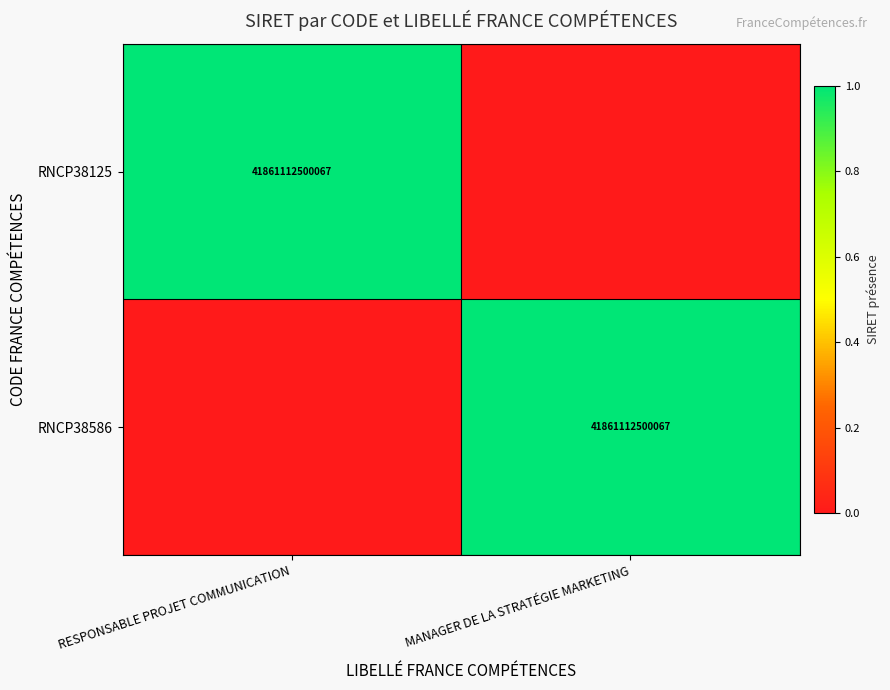

True or false: RNCP38586 has a value of 41861112500067 at MANAGER DE LA STRATÉGIE MARKETING.

True